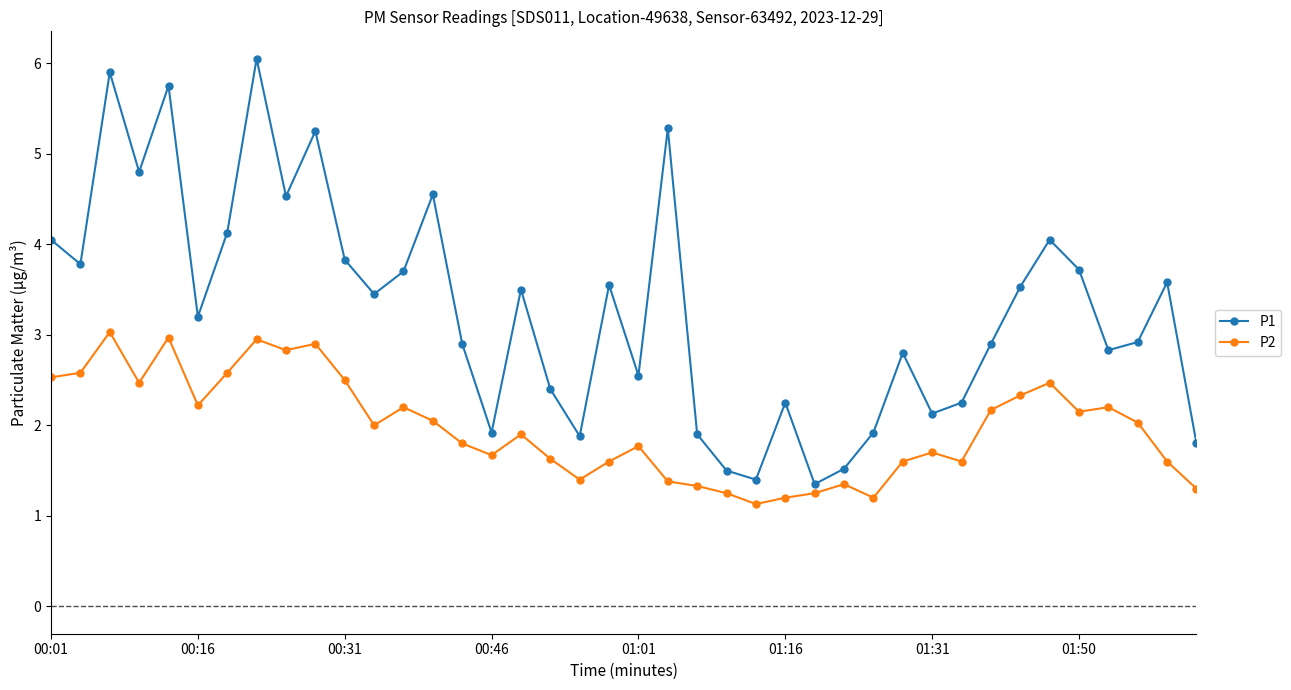

What is the value of the P2 point at the 2nd from the left?

2.6